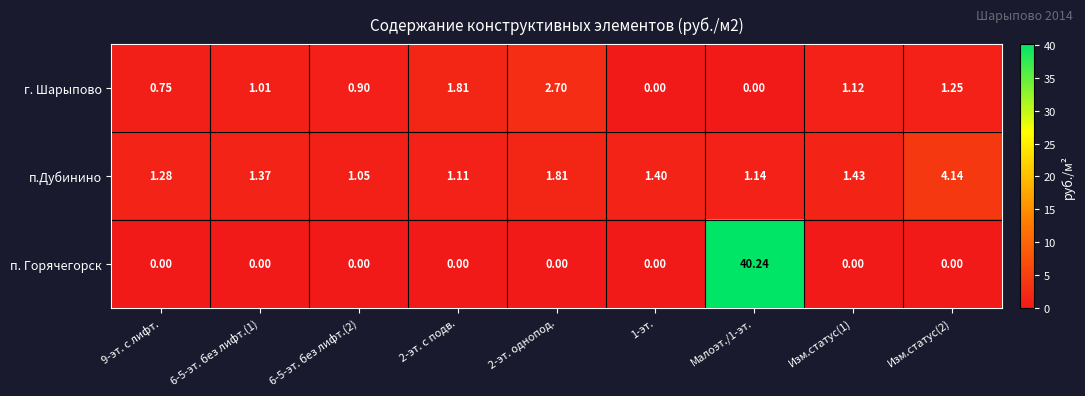

Between 9-эт. с лифт. and 6-5-эт. без лифт.(2), which series saw the biggest shift?

п.Дубинино